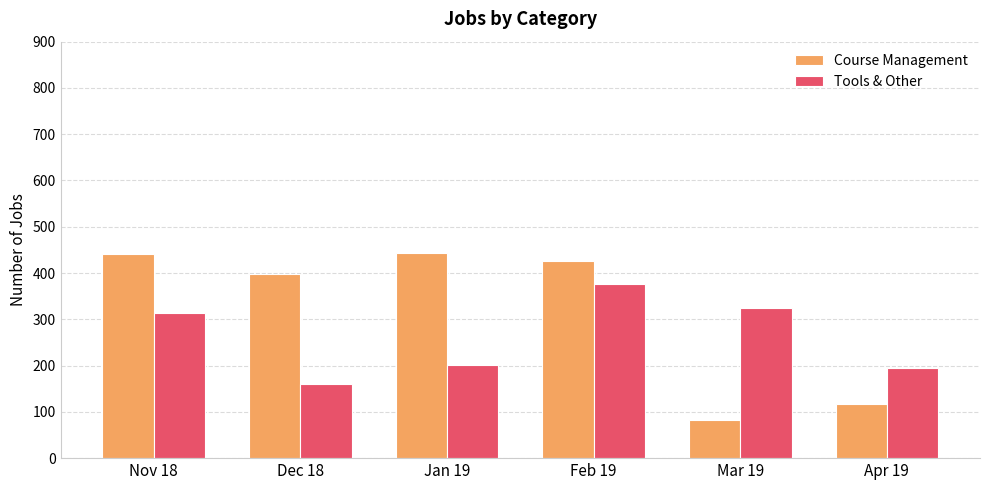

Which label corresponds to the smallest value in the chart?

Mar 19